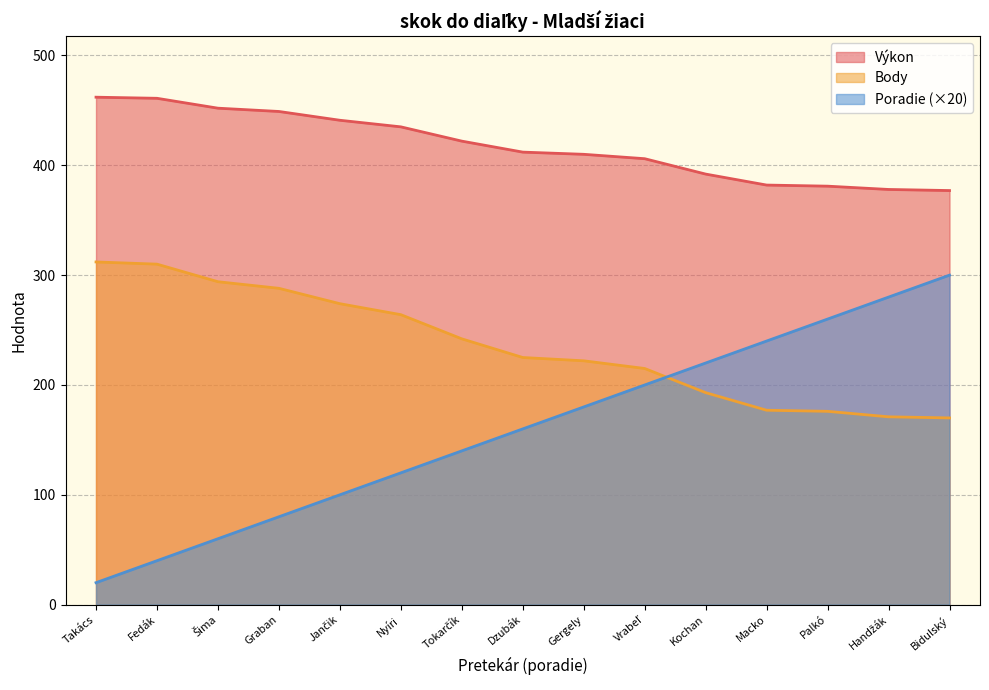

True or false: Výkon and Poradie cross at least once.

False